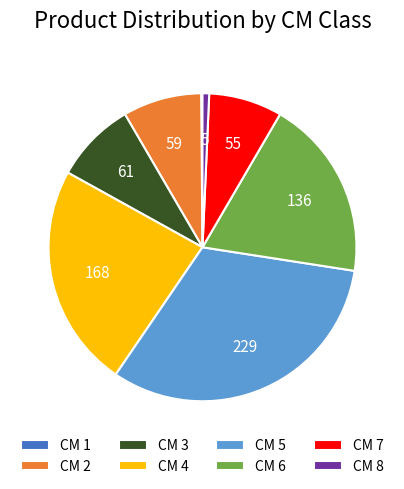

Is there any slice that represents more than half of the pie?

No